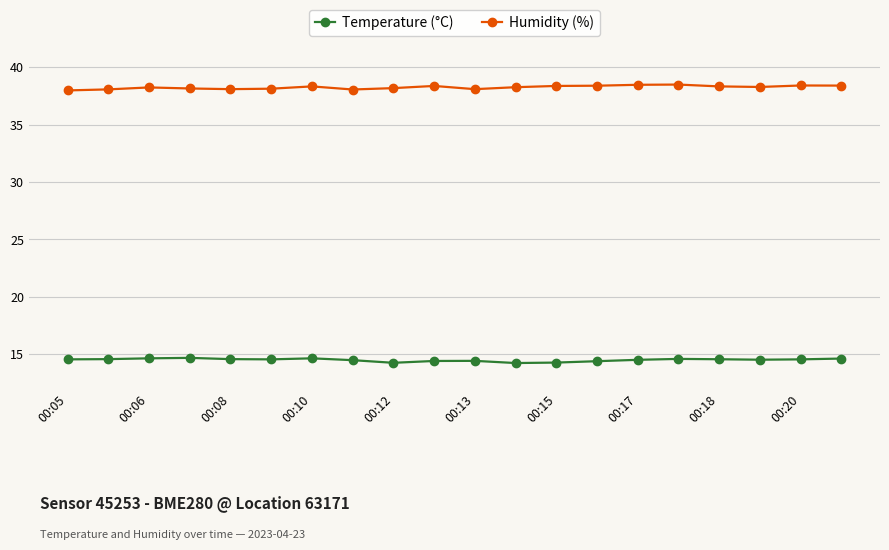

What is the value of the Temperature (°C) point at the 10th from the left?

14.4